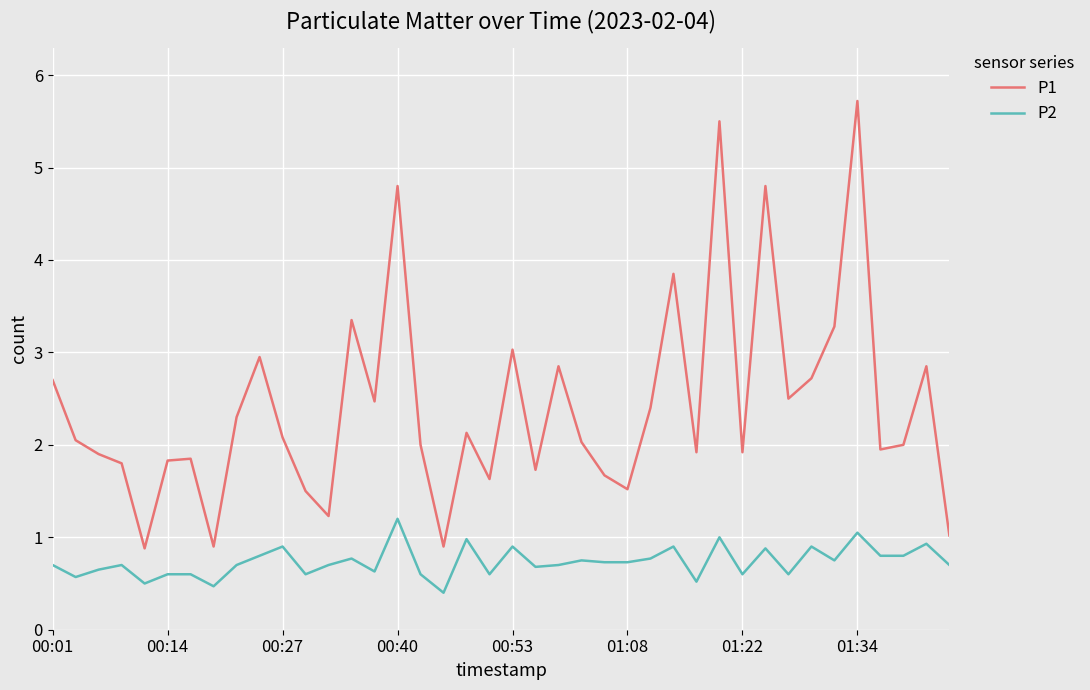

True or false: P1 and P2 intersect in this chart.

False